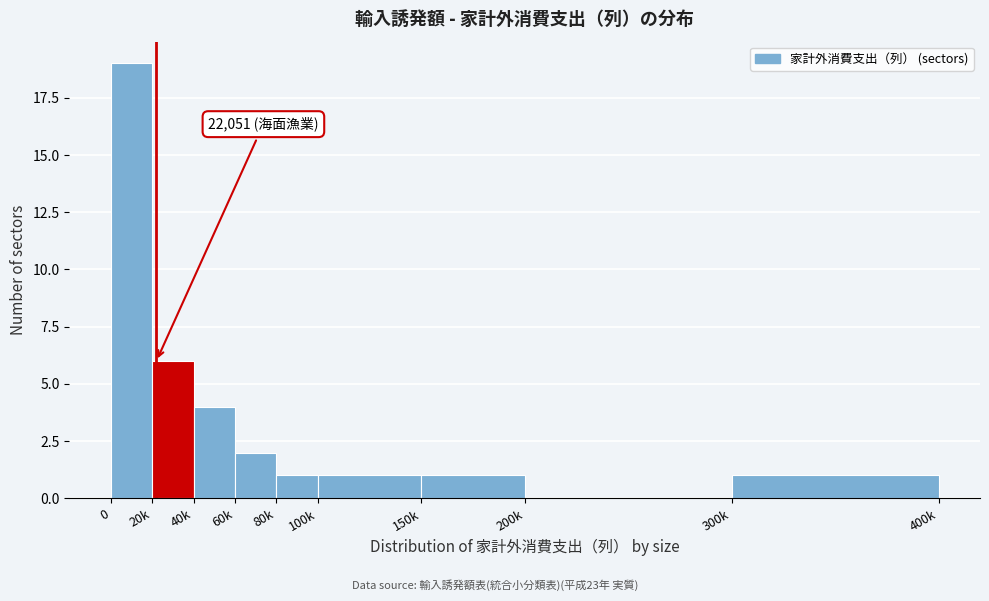

Reading left to right, transcribe all the data shown in this chart.

0=19	20k=6	40k=4	60k=2	80k=1	100k=1	150k=1	200k=0	300k=1